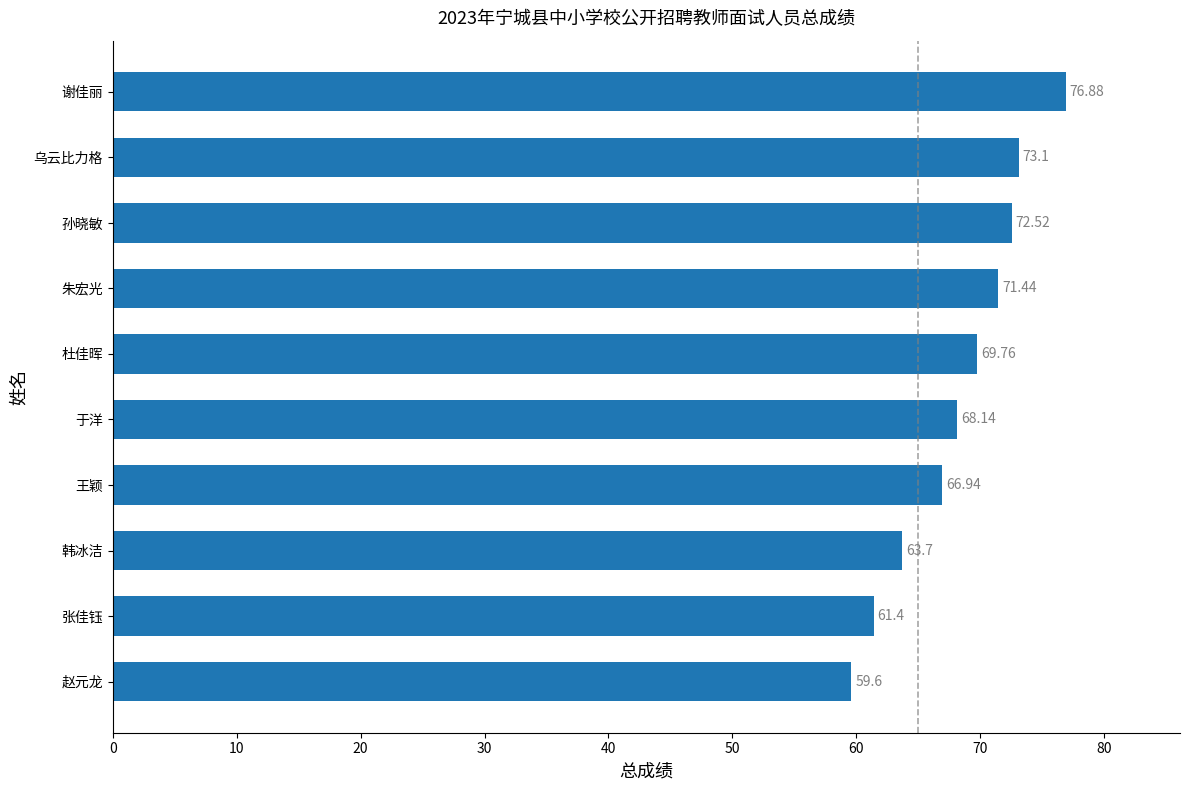

List the labels in order of value, smallest first.

赵元龙, 张佳钰, 韩冰洁, 王颖, 于洋, 杜佳晖, 朱宏光, 孙晓敏, 乌云比力格, 谢佳丽